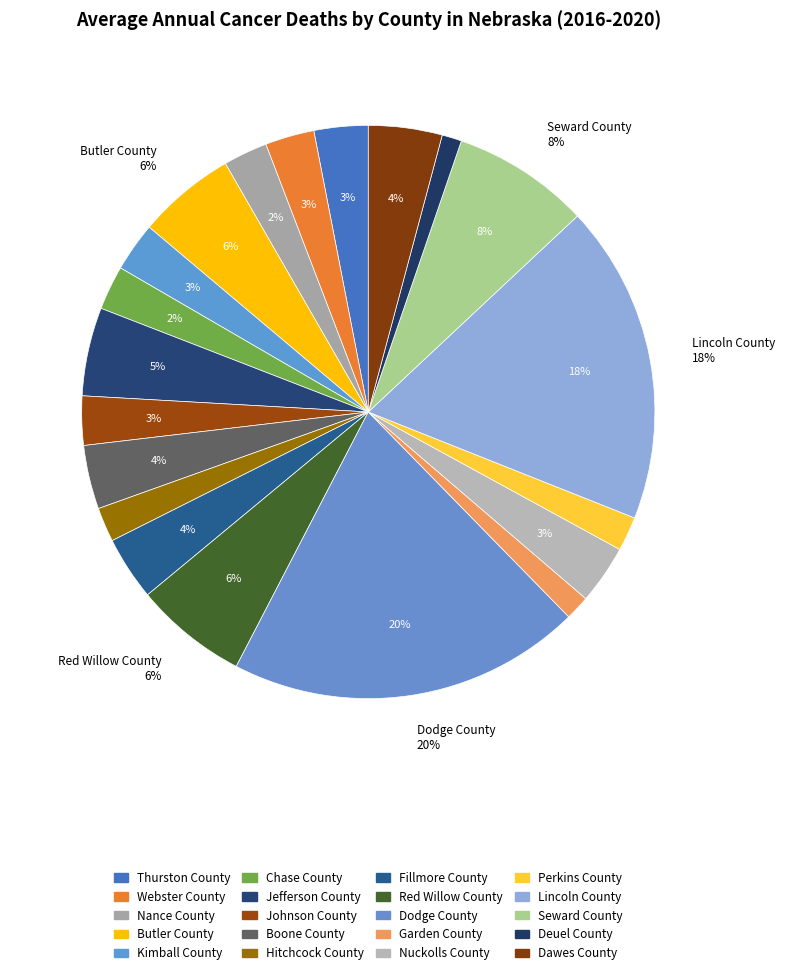

Between Johnson County and Dodge County, which is larger?

Dodge County